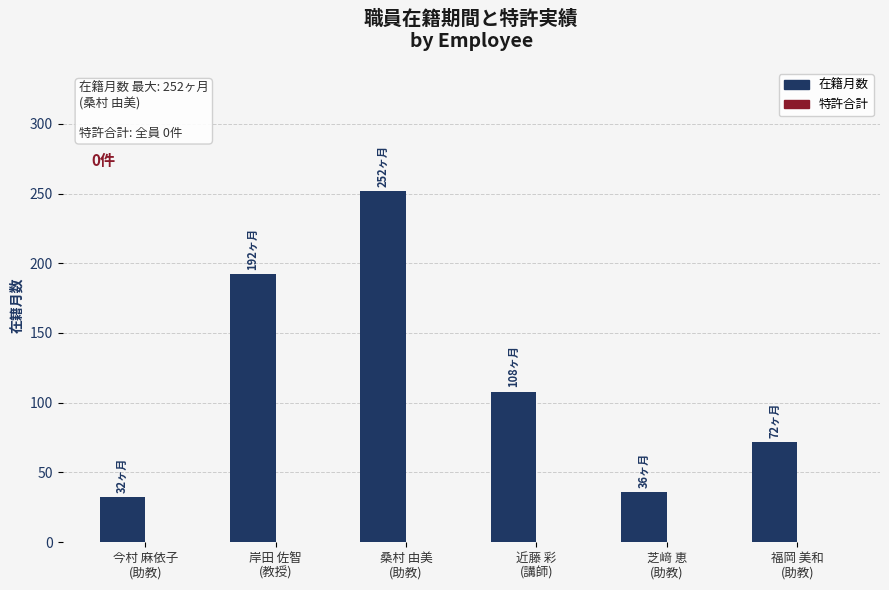

Reading right to left, transcribe all the data shown in this chart.

72	36	108	252	192	32